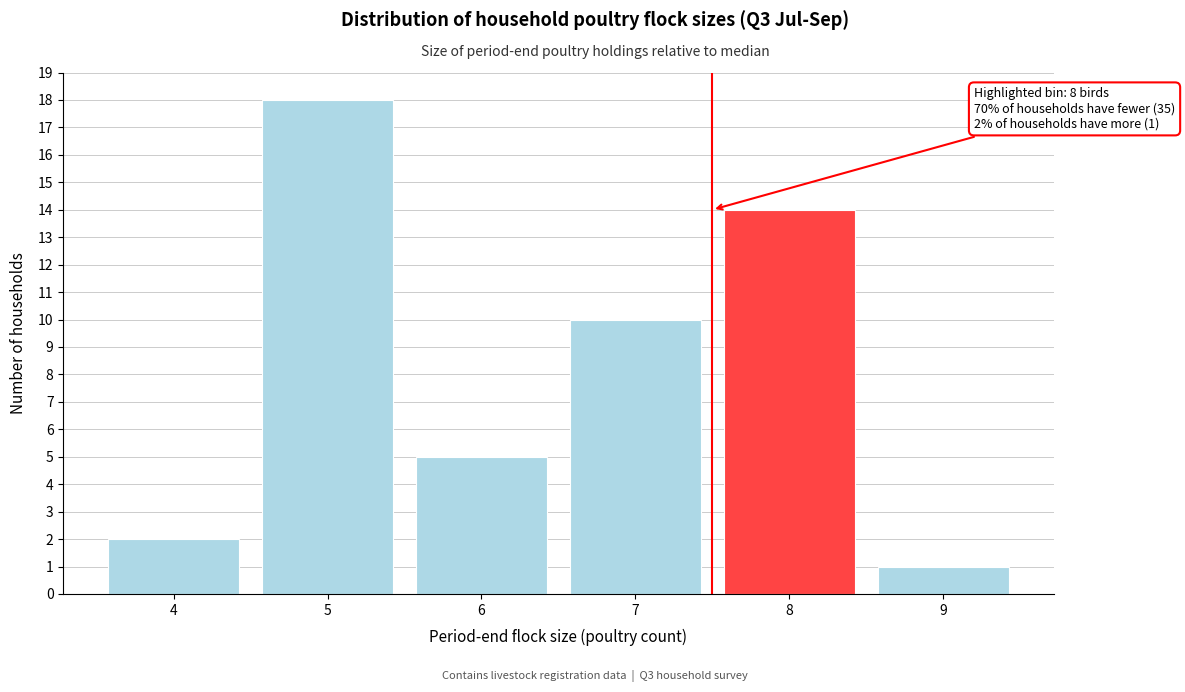

Over which range of the x-axis is the bar tallest?

4.5 to 5.5